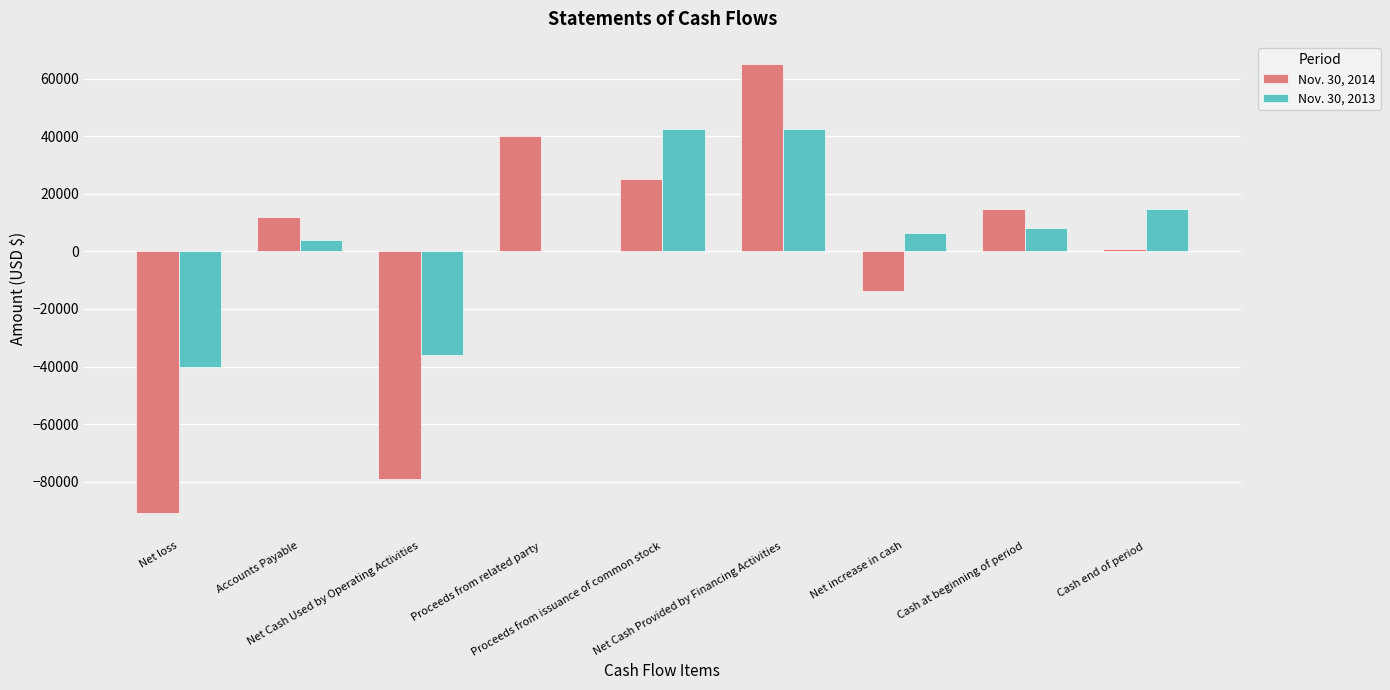

At which label is Nov. 30, 2014 closest to -12976?

Net increase in cash